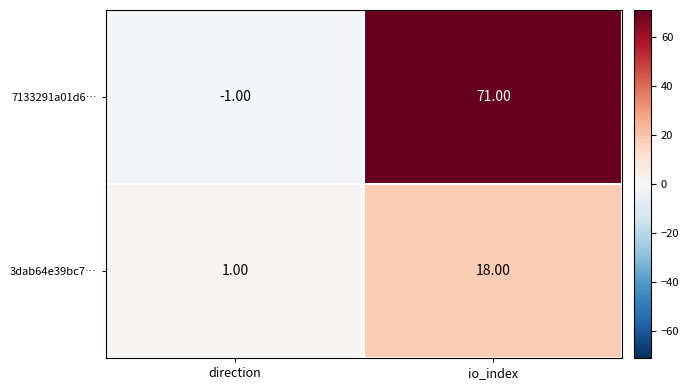

Rank the series at direction from highest to lowest value.

3dab64e39bc7…, 7133291a01d6…